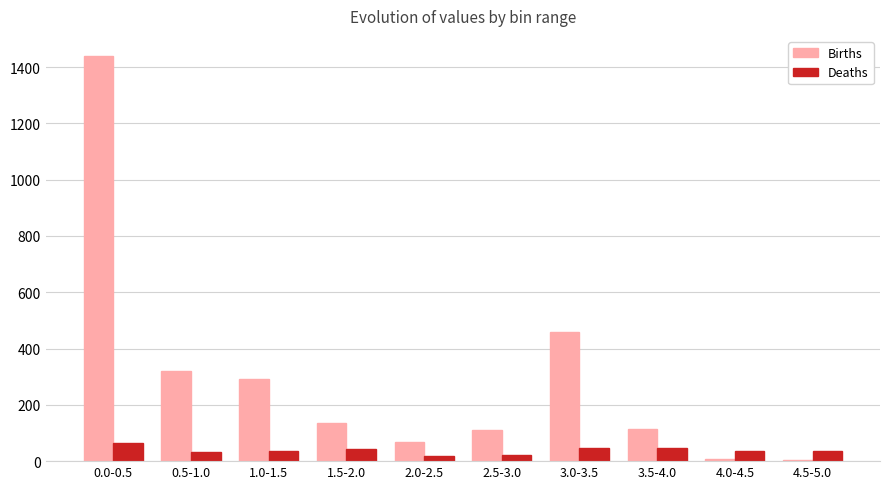

Which category has the highest value in the Births series?

0.0-0.5